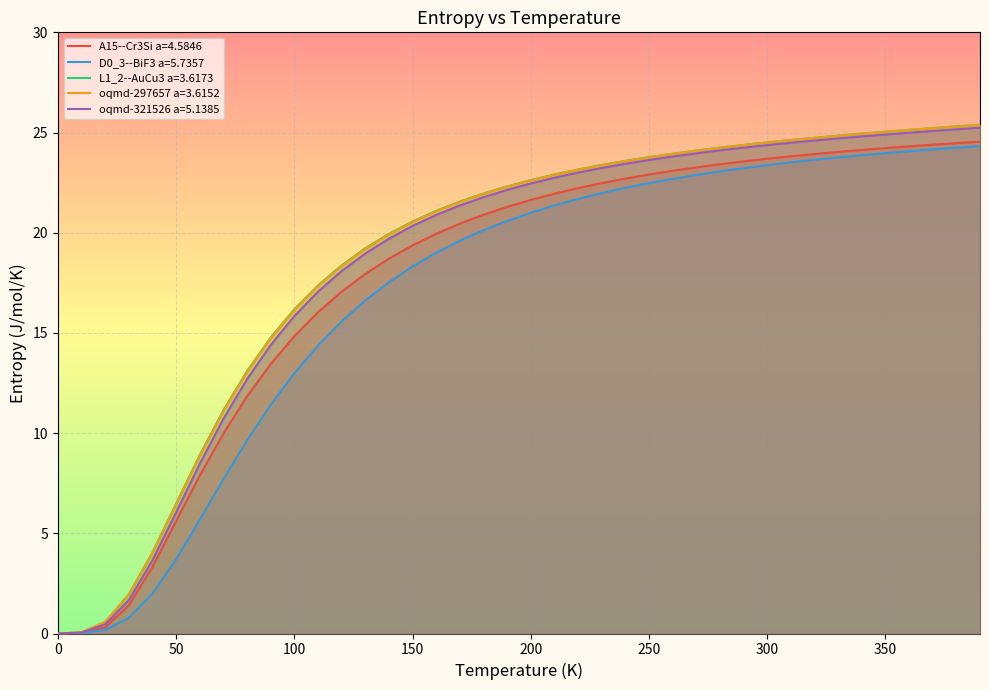

How many positive values does the D0_3--BiF3 a=5.7357 series have?

39